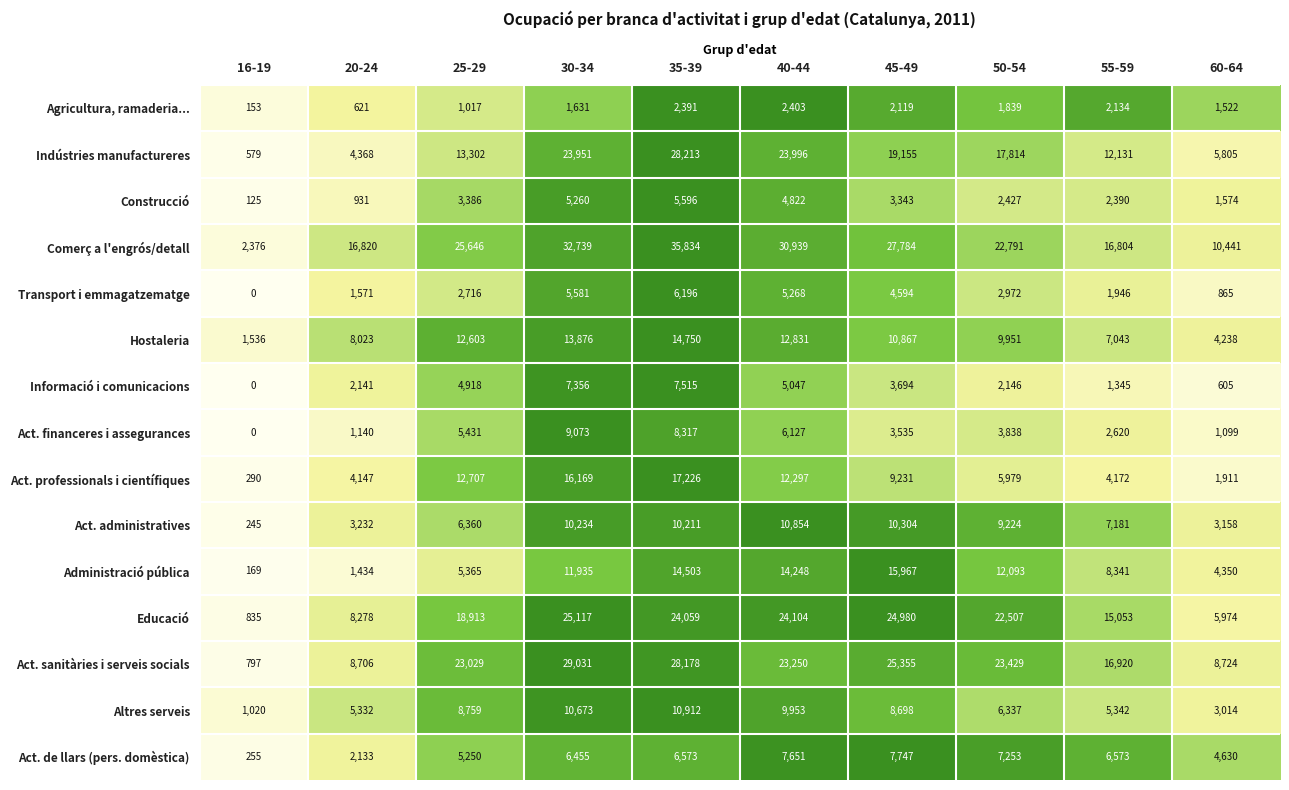

The value of Altres serveis at 16-19 is 1491. True or false?

False